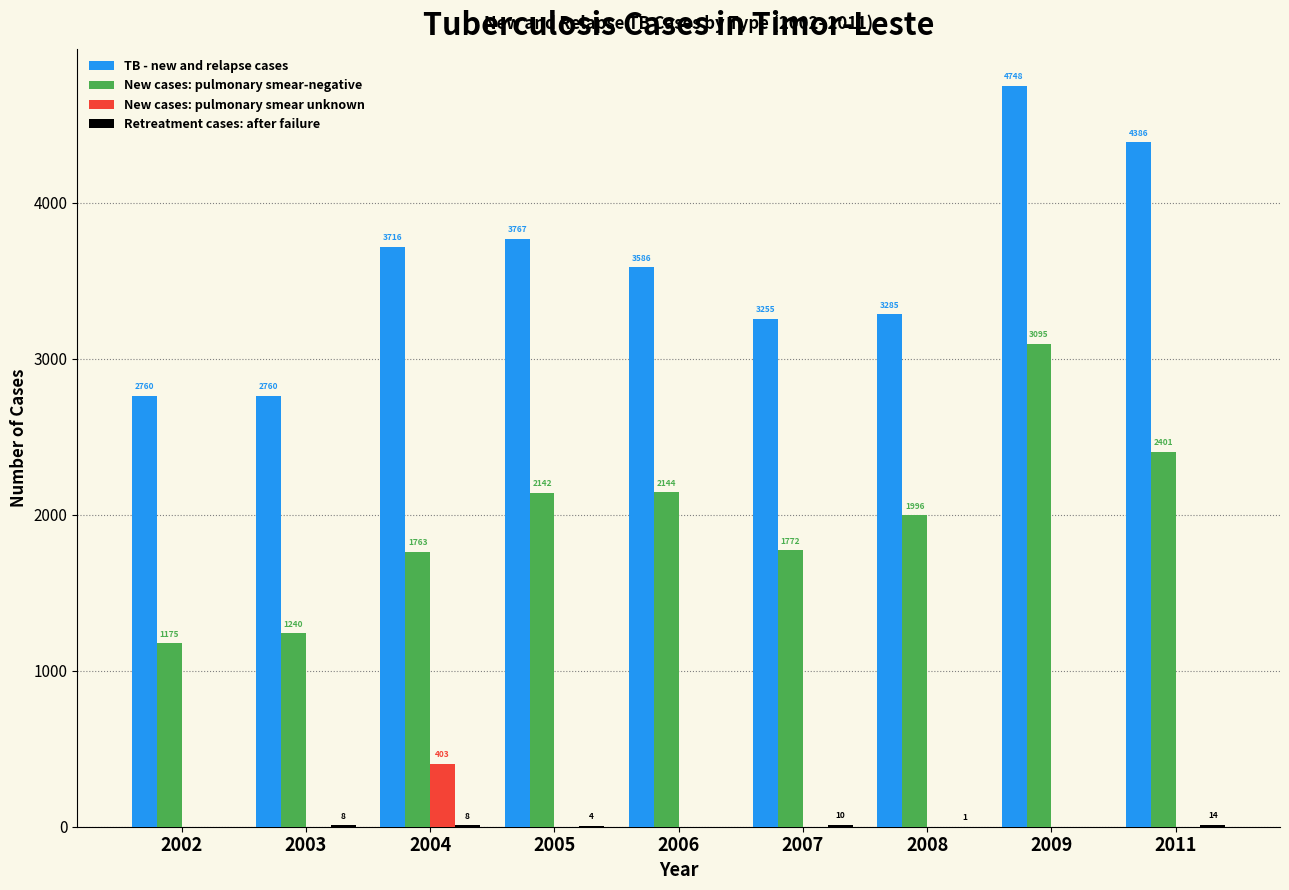

Which label corresponds to the largest value in the chart?

2009